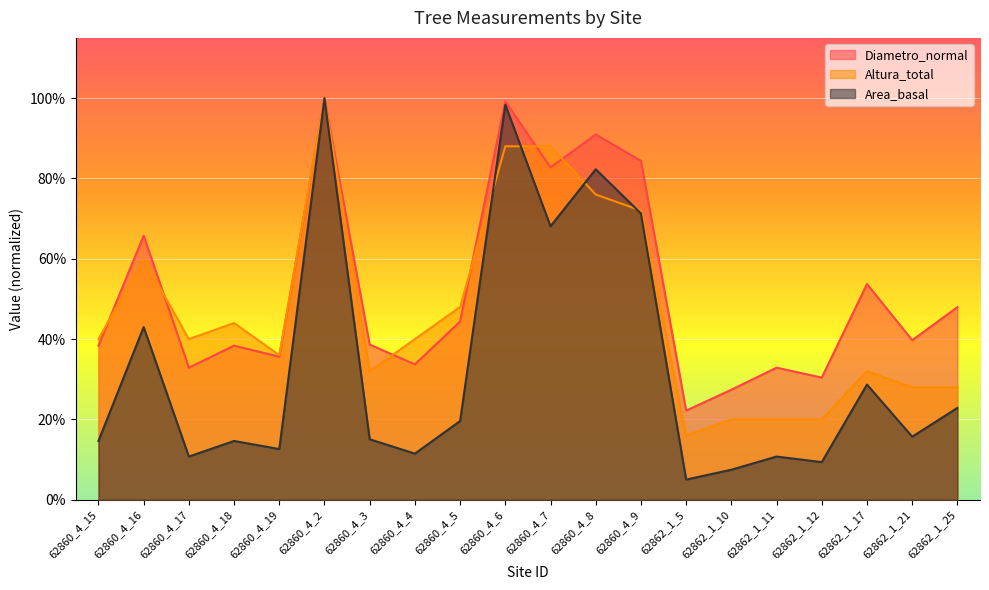

Which label corresponds to the largest value in the chart?

62860_4_2